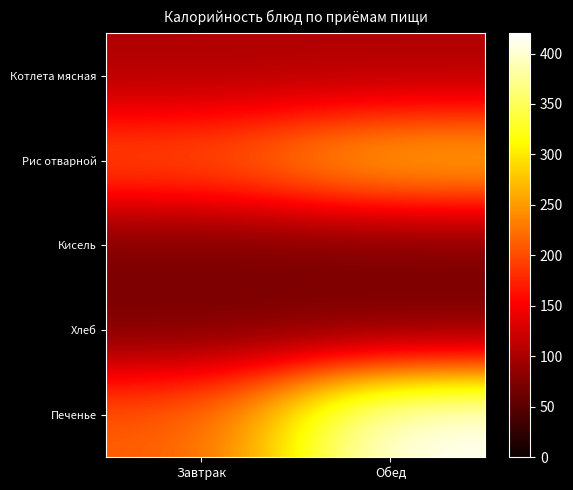

Which series has the widest spread of values?

Печенье